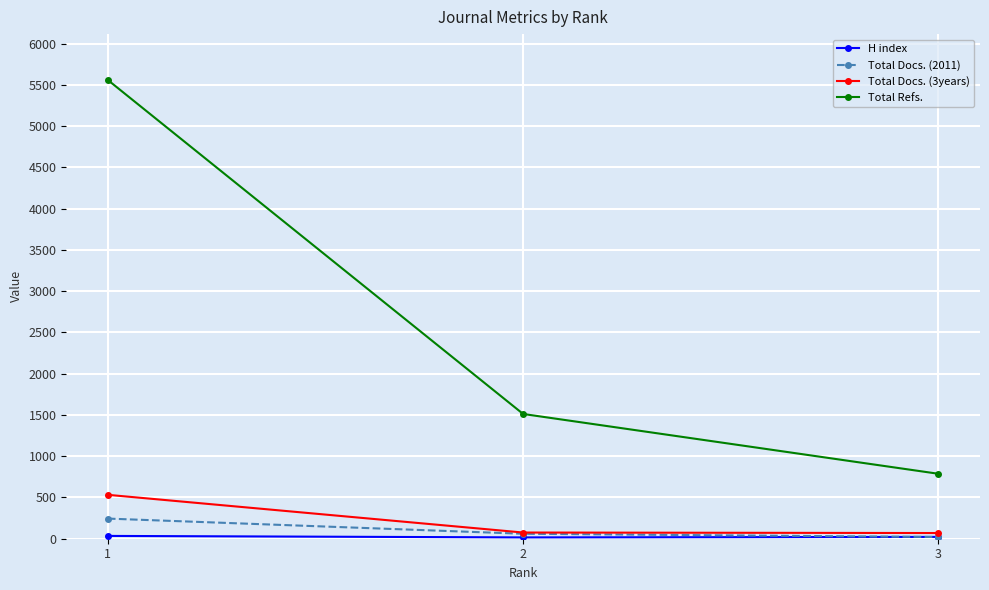

Which series has the largest total across all categories?

Total Refs.